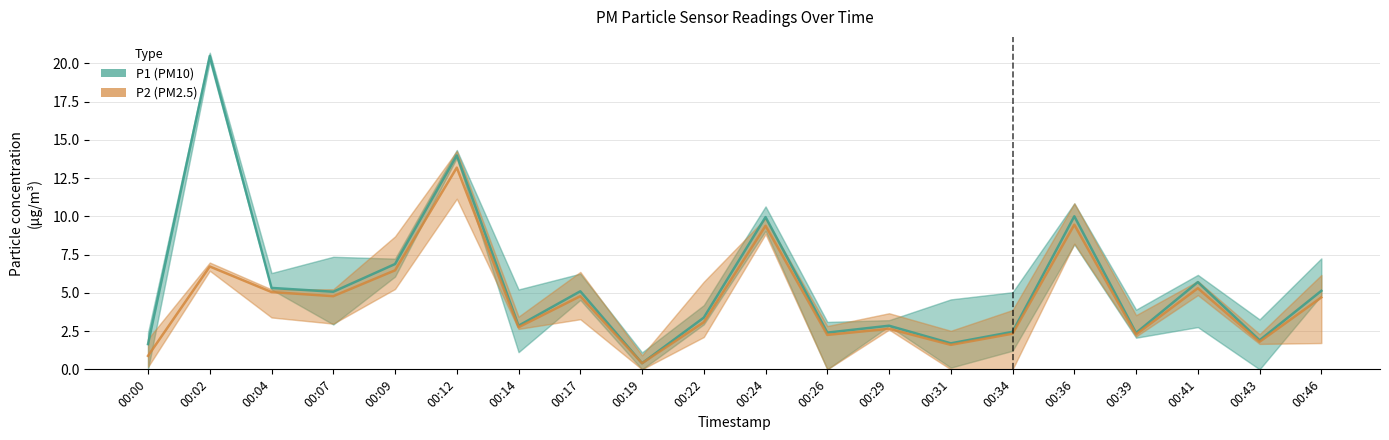

At which label does P2 (PM2.5) first exceed 4?

00:02